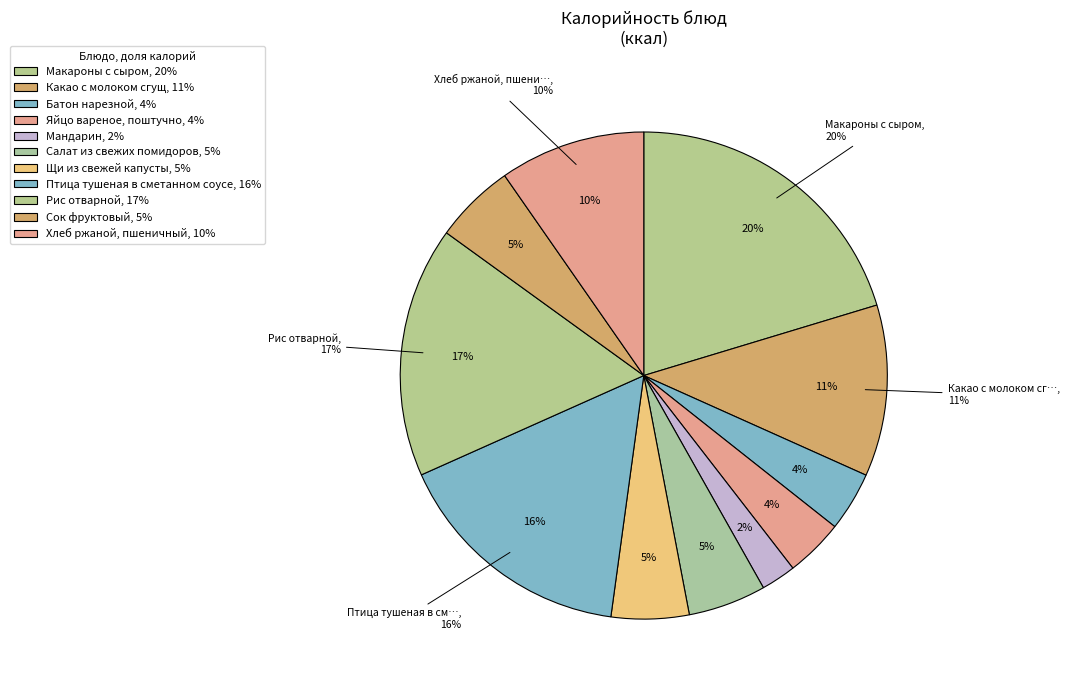

How many slices are in this pie chart?

11